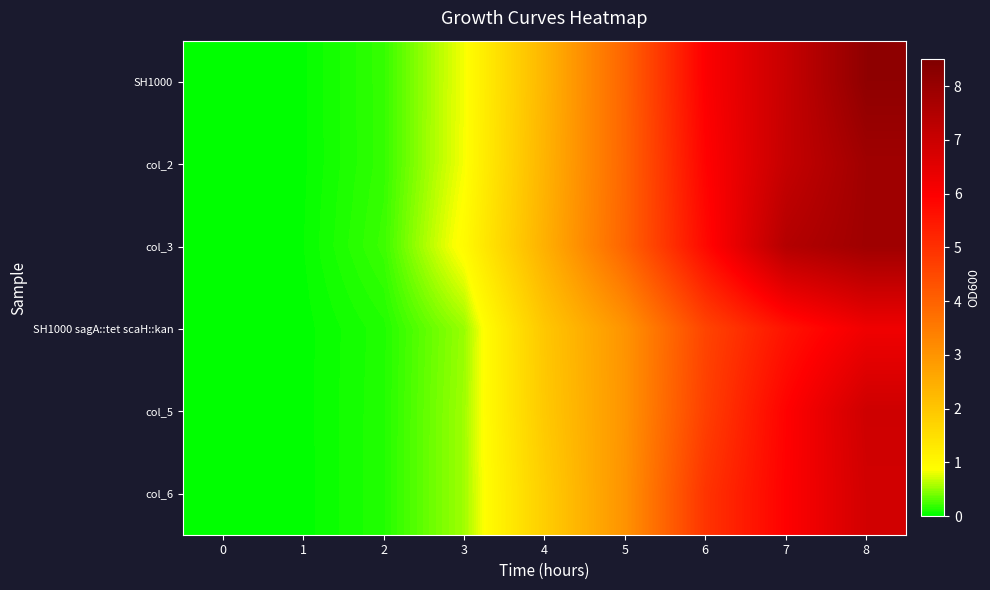

Reading left to right, what are all the values shown in this chart?

SH1000: 0=0.0	1=0.0	2=0.2	3=0.8	4=2.3	5=4.0	6=6.0	7=7.1	8=8.2
col_2: 0=0.0	1=0.0	2=0.2	3=0.8	4=2.4	5=3.9	6=5.9	7=7.1	8=7.8
col_3: 0=0.0	1=0.0	2=0.2	3=0.9	4=2.4	5=4.0	6=5.8	7=7.4	8=7.9
SH1000 sagA::tet scaH::kan: 0=0.0	1=0.0	2=0.1	3=0.5	4=2.0	5=3.0	6=4.6	7=5.6	8=6.2
col_5: 0=0.0	1=0.0	2=0.1	3=0.5	4=1.9	5=3.0	6=4.7	7=5.9	8=6.9
col_6: 0=0.0	1=0.0	2=0.1	3=0.5	4=1.8	5=3.0	6=4.9	7=5.9	8=6.8